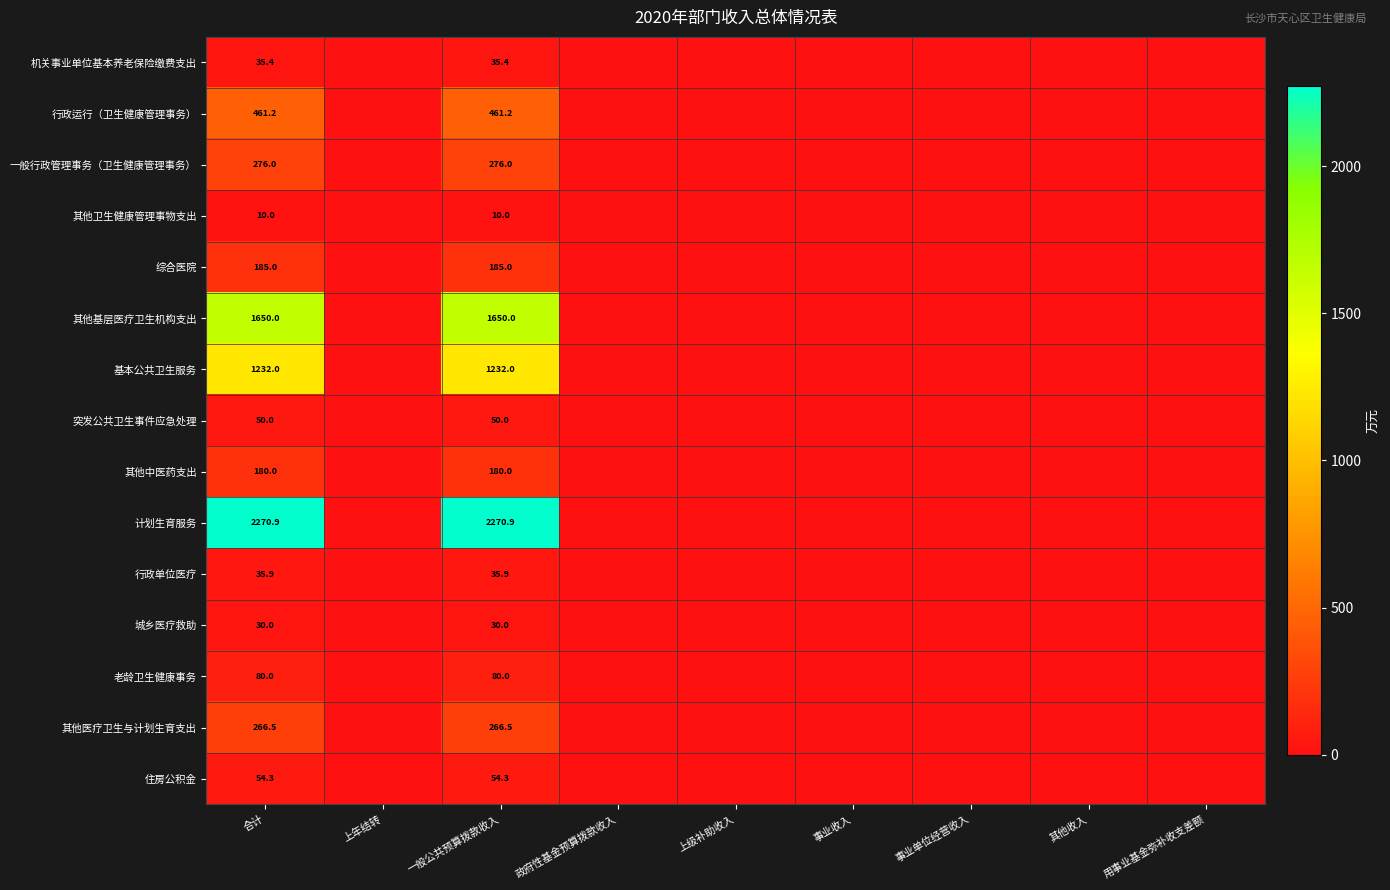

What is the spread (max minus min) of values at 合计?

2260.9